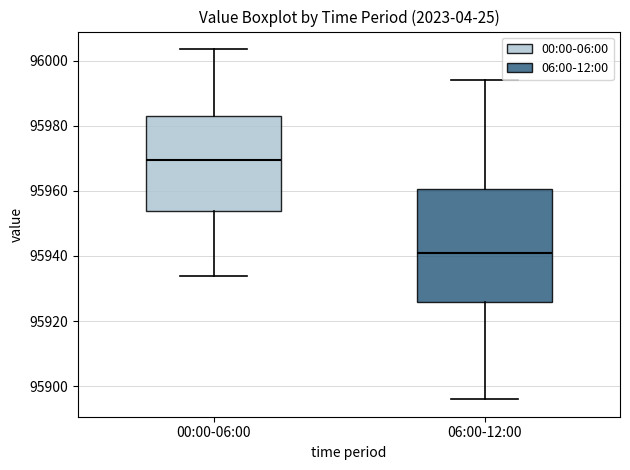

Which box has the highest median line?

00:00-06:00